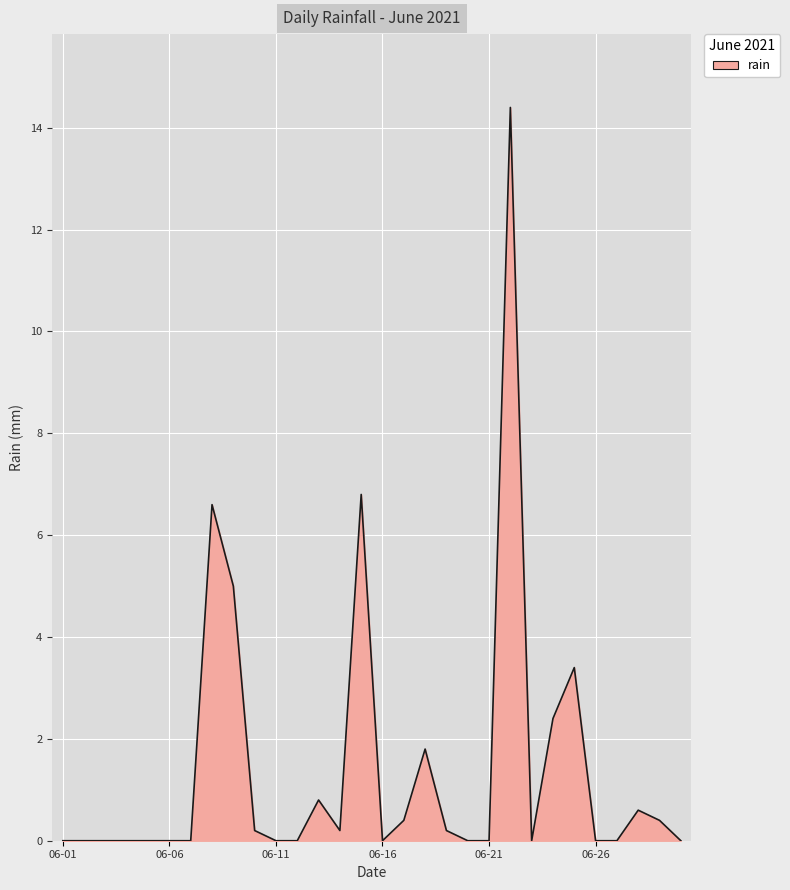

What is the difference between the maximum and minimum values?

14.4